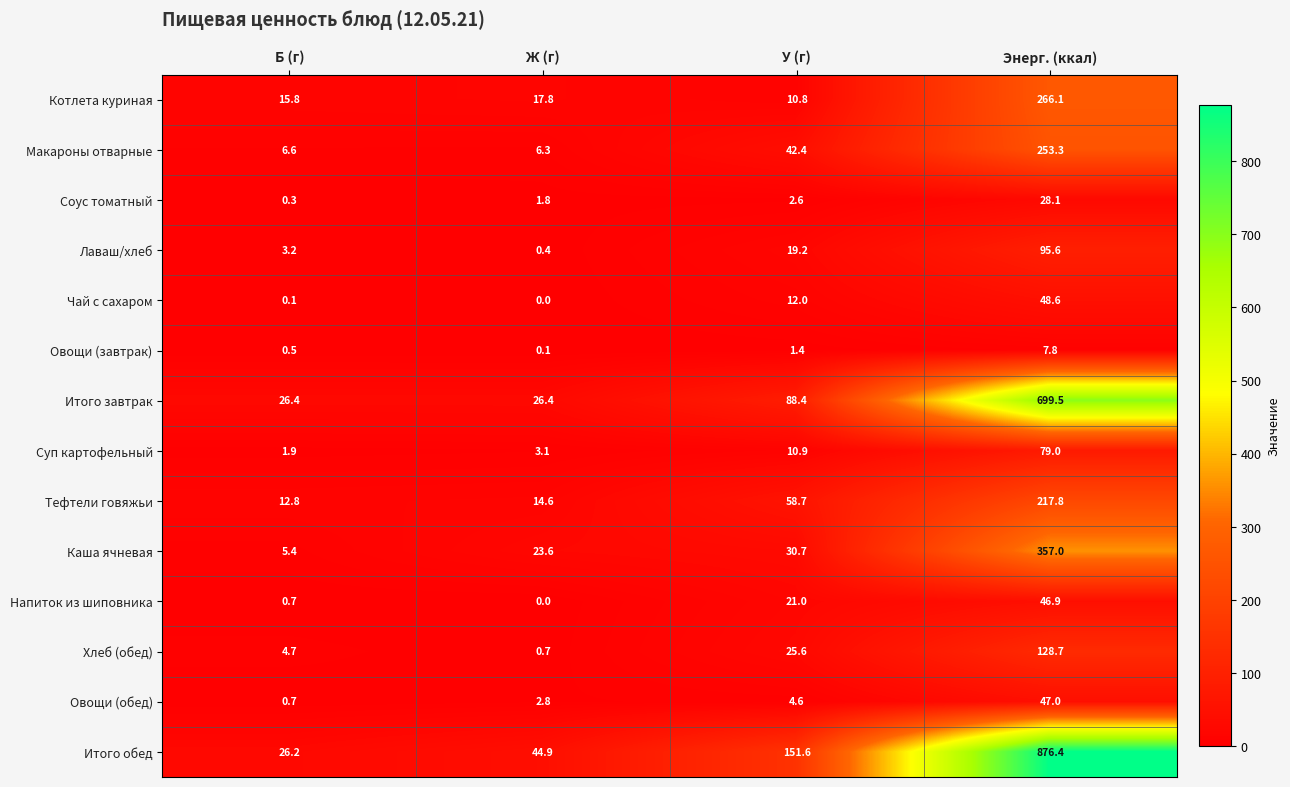

Which series has the largest range (max minus min)?

Итого обед